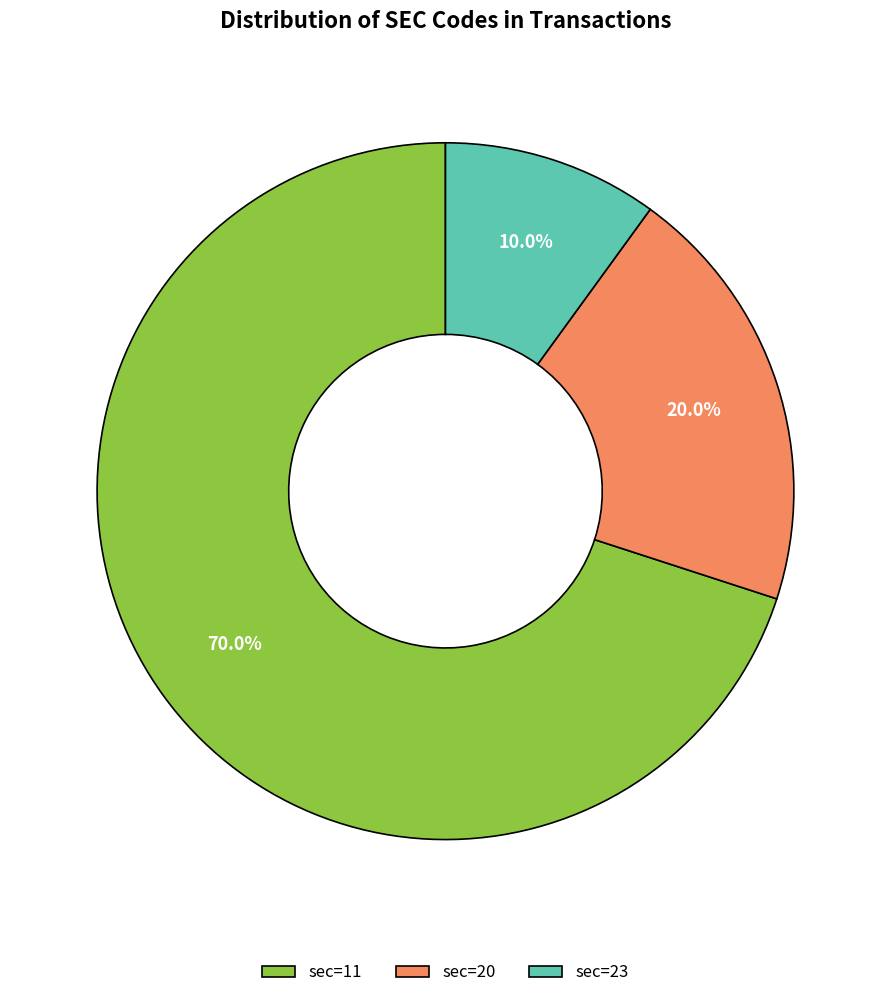

What is the ratio of the value at sec=23 to the value at sec=11?

0.1